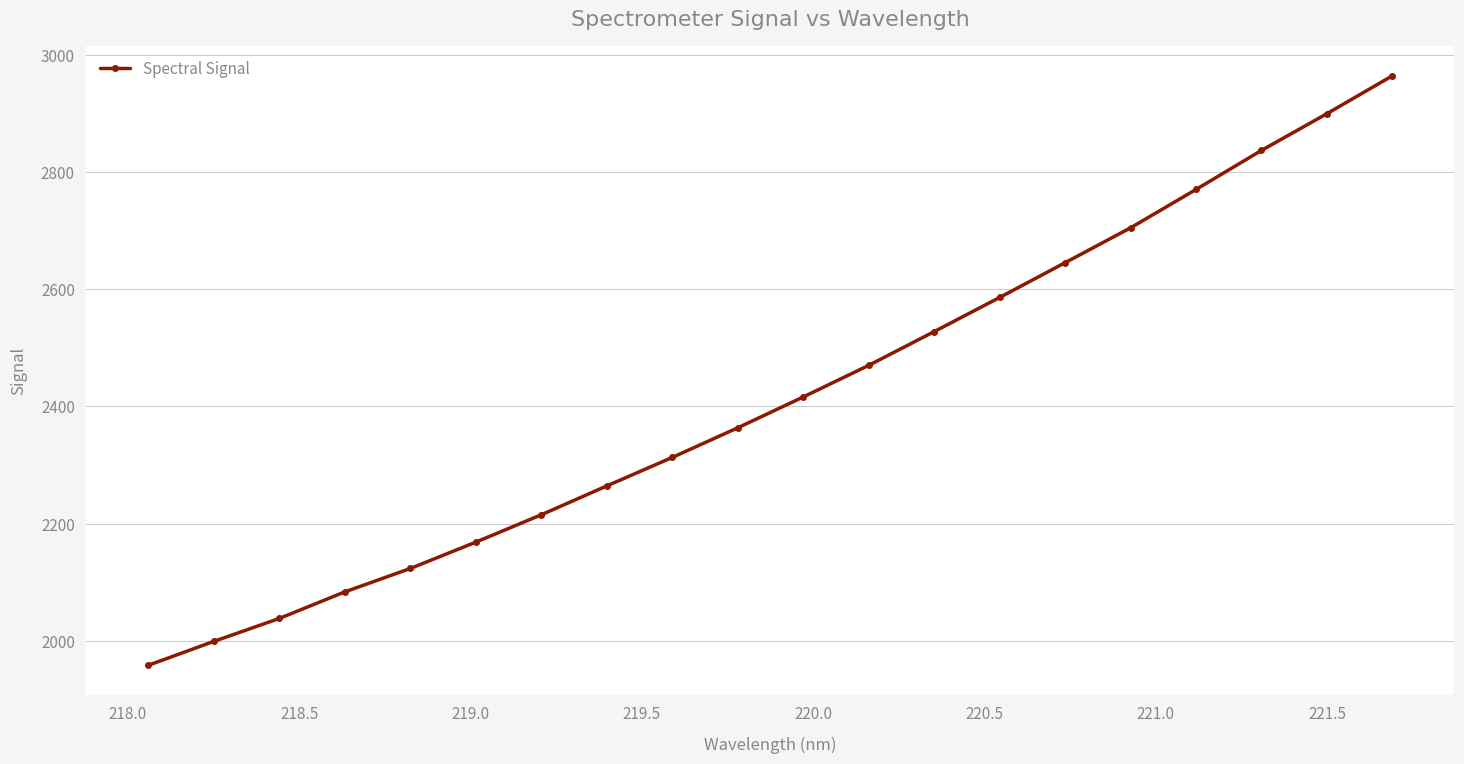

What is the smallest value displayed?

1958.4